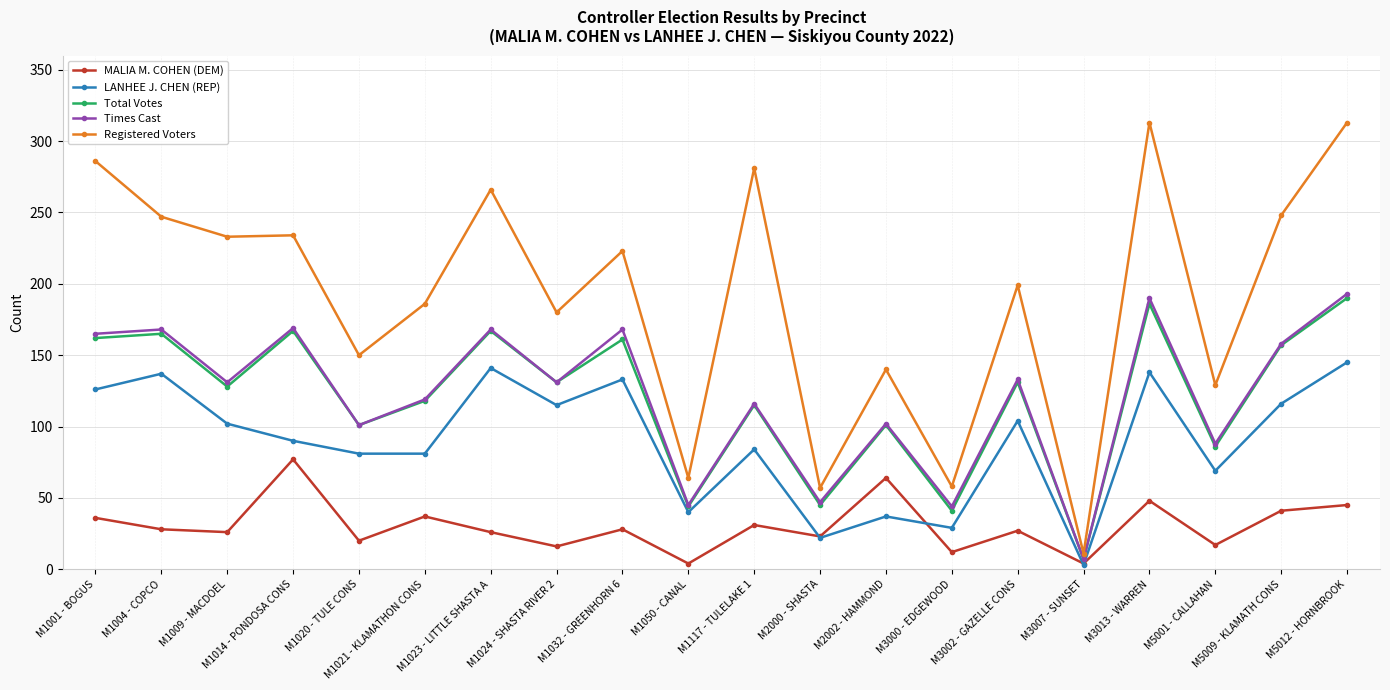

What is the approximate value of Times Cast at M5001 - CALLAHAN, to the nearest 10?

90